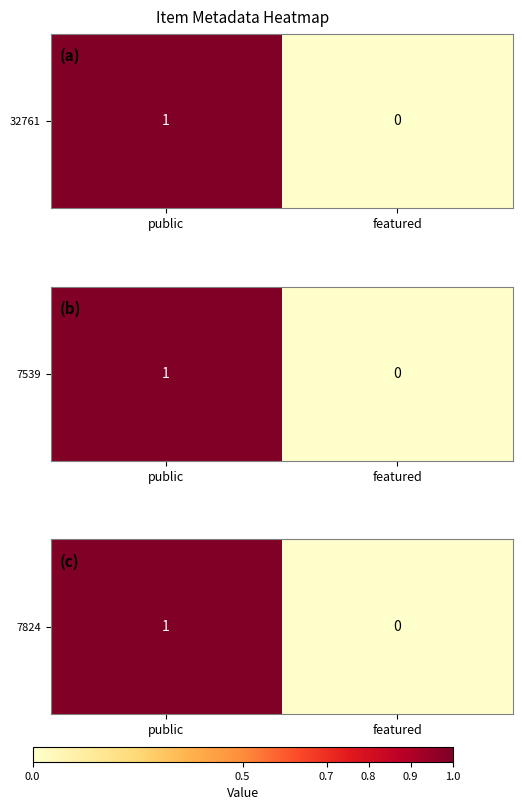

What is the difference between the values at public and featured?

1